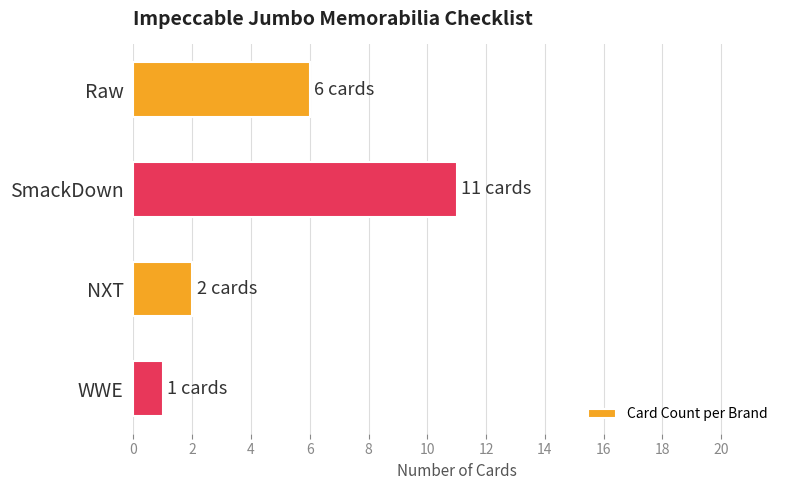

What is the change in value from SmackDown to NXT?

-9